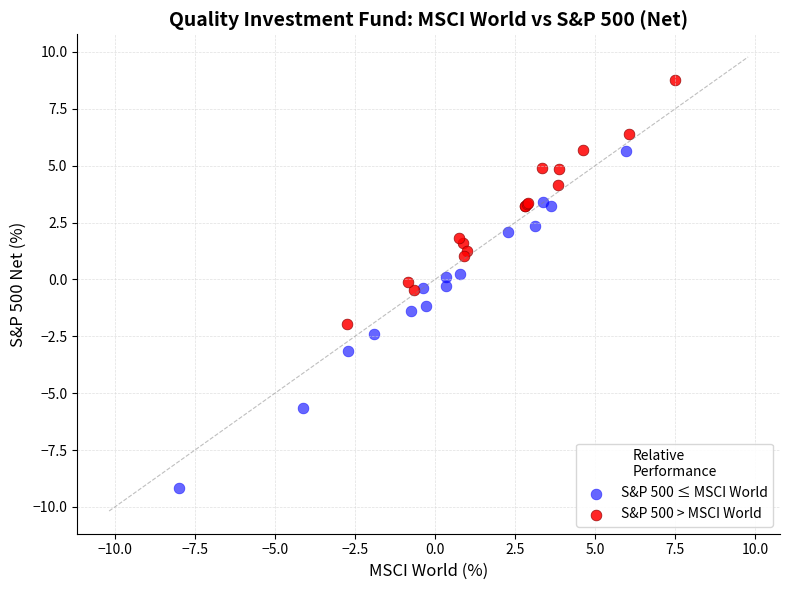

Which series reaches the maximum Y coordinate?

S&P 500 > MSCI World